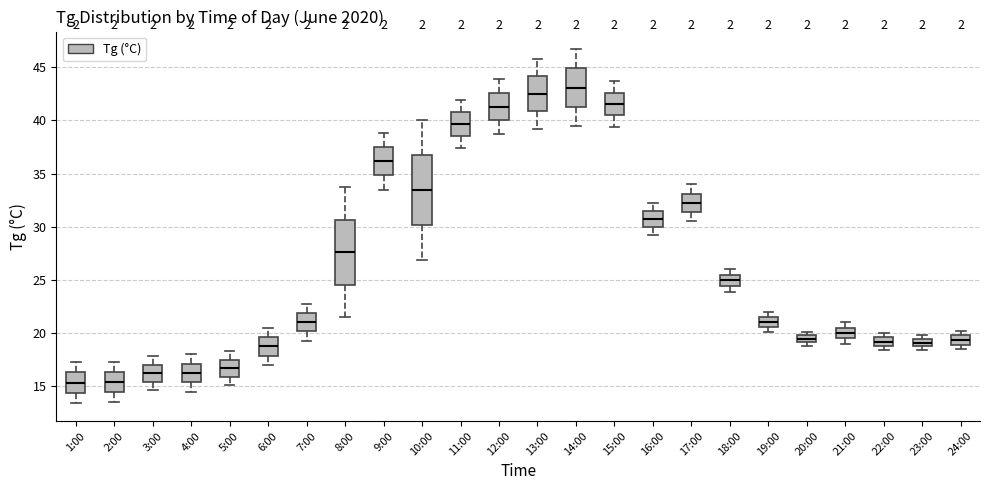

Where is the upper edge of the box for 13:00 on the y-axis? The values are not printed on the chart, so give them approximately, as read against the axis.

44.0